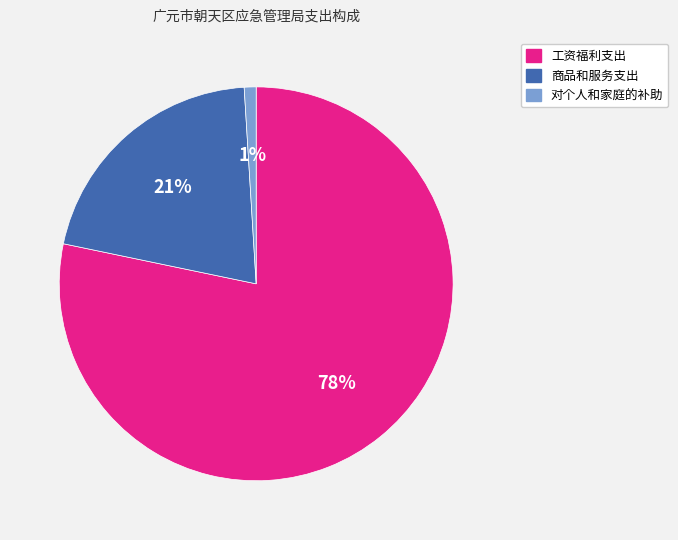

What percentage is the 商品和服务支出 slice, to the nearest percent?

21%